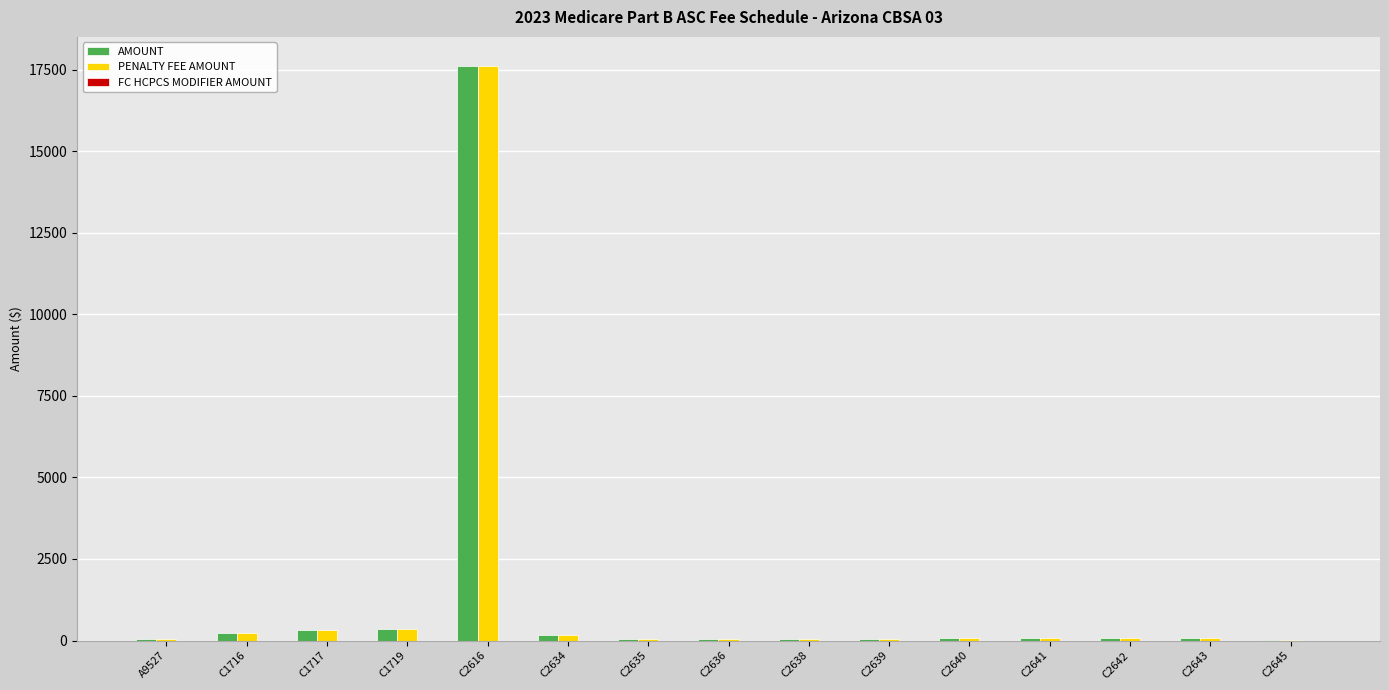

What is the sum of all AMOUNT values?

19269.8